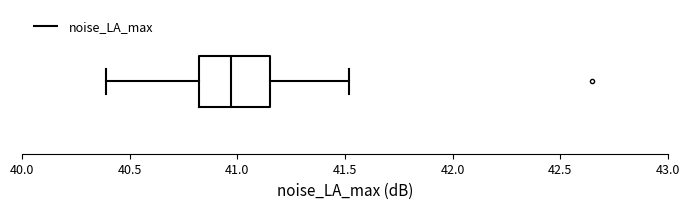

Read this box plot against the x-axis: the position of the median line, the range covered by the box, and the ends of both whiskers. The values are not printed on the chart, so give them approximately, as read against the axis.

median 40.95, box 40.80 to 41.15, whiskers 40.40 to 41.50